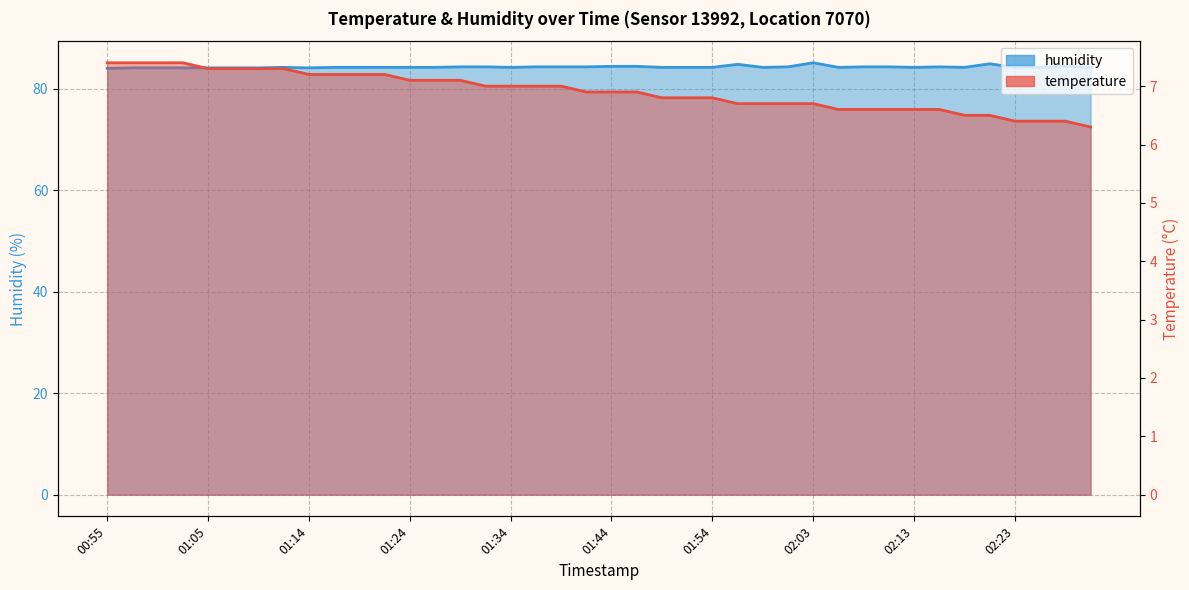

Which series has the largest range (max minus min)?

temperature